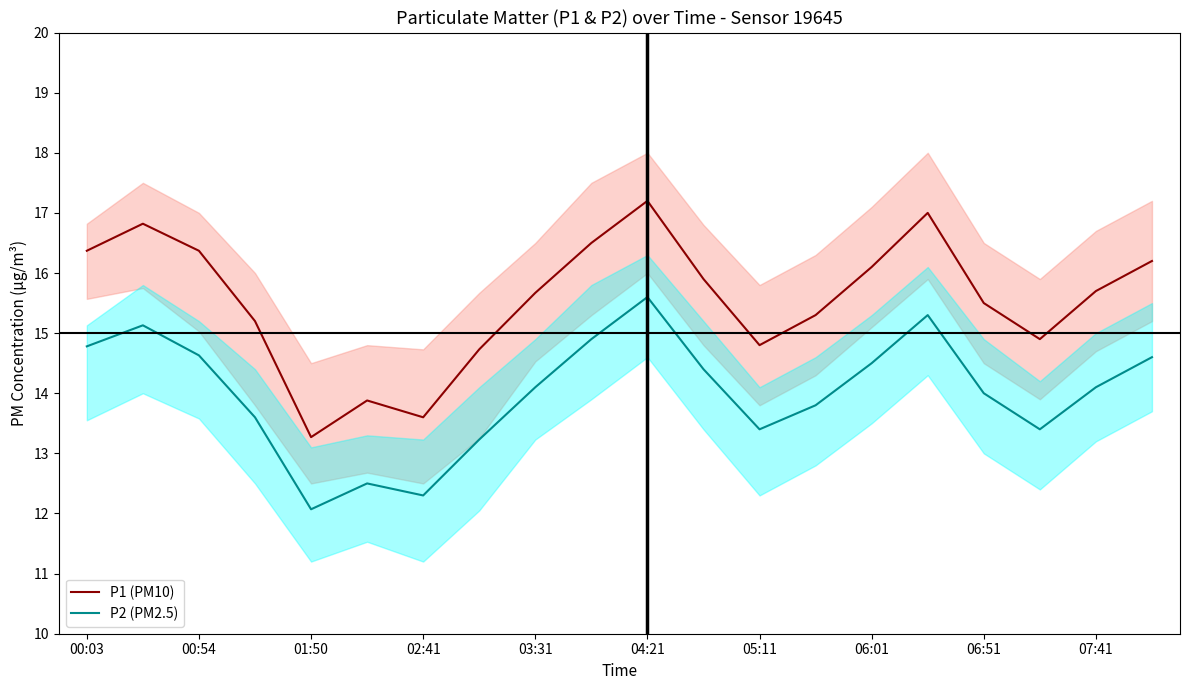

True or false: P2 (PM2.5) and P1 (PM10) cross at least once.

False